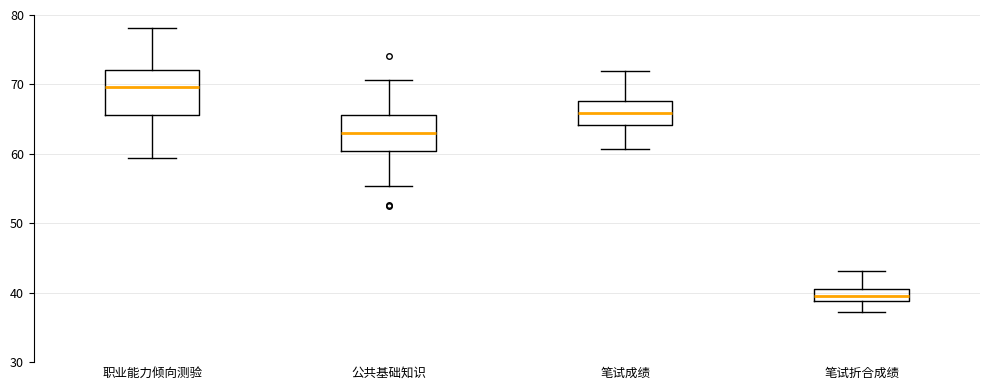

Where is the upper edge of the box for 职业能力倾向测验 on the y-axis? The values are not printed on the chart, so give them approximately, as read against the axis.

72